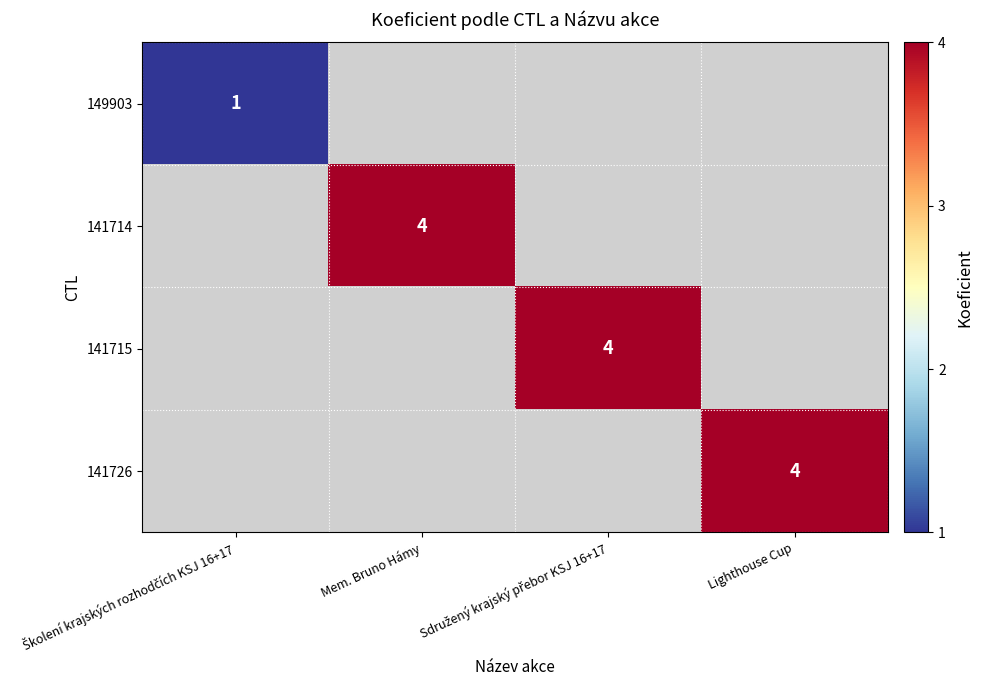

List the labels in order of 141714 value, smallest first.

Školení krajských rozhodčích KSJ 16+17, Mem. Bruno Hámy, Sdružený krajský přebor KSJ 16+17, Lighthouse Cup